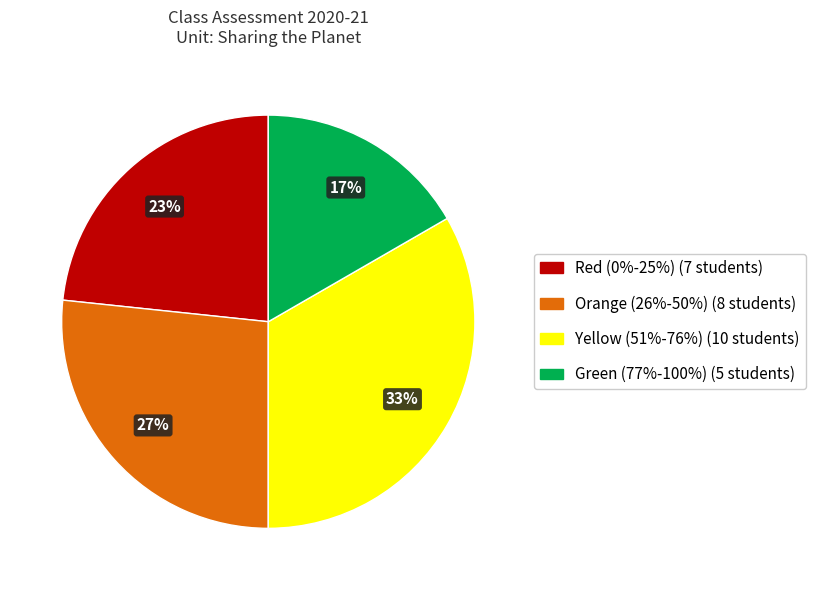

Rank the categories by value from highest to lowest.

Yellow (51%-76%), Orange (26%-50%), Red (0%-25%), Green (77%-100%)